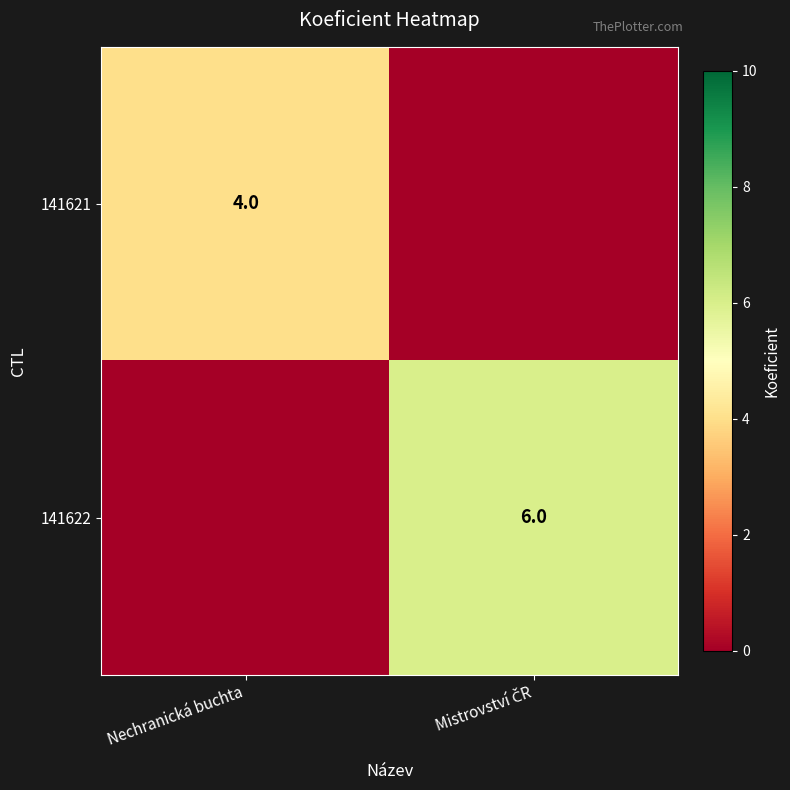

Is it true that 141621 equals 6 at Nechranická buchta?

False